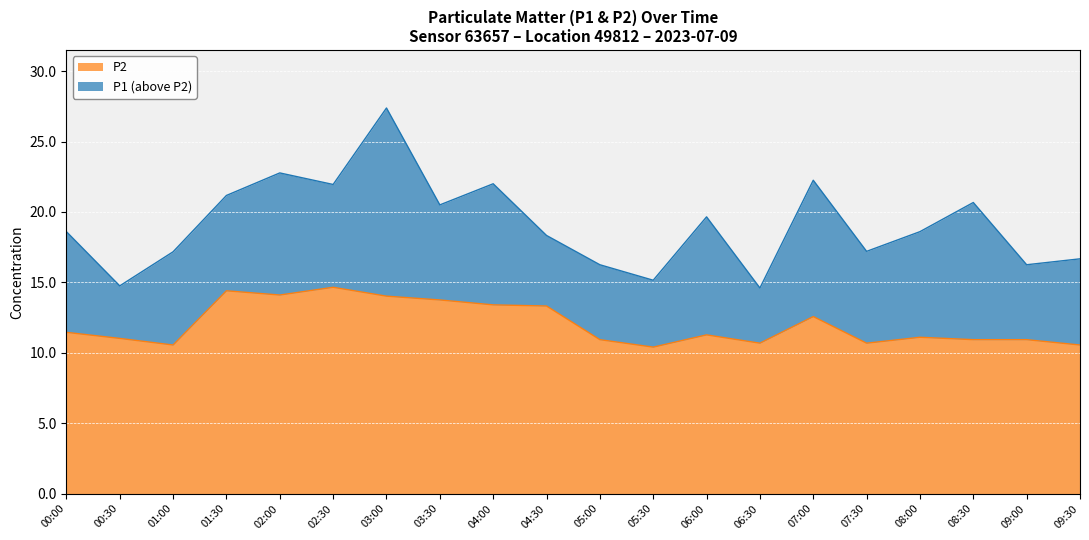

What position from the right is 05:30?

9